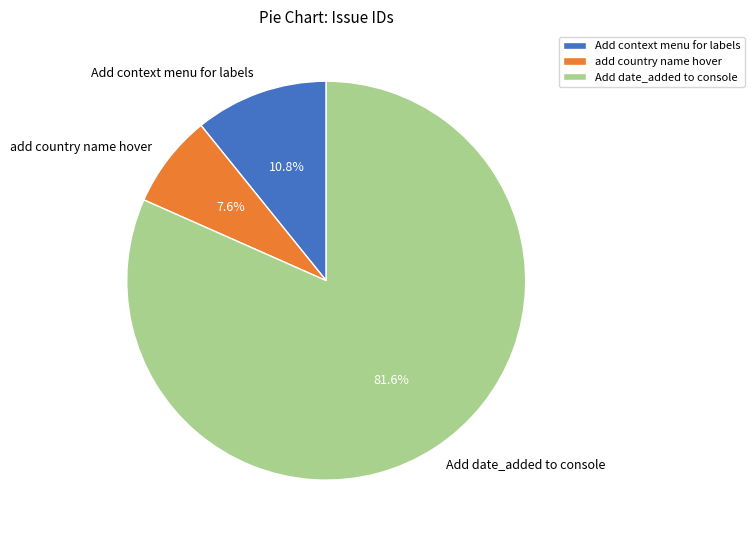

To the nearest percent, what portion does Add date_added to console represent?

82%